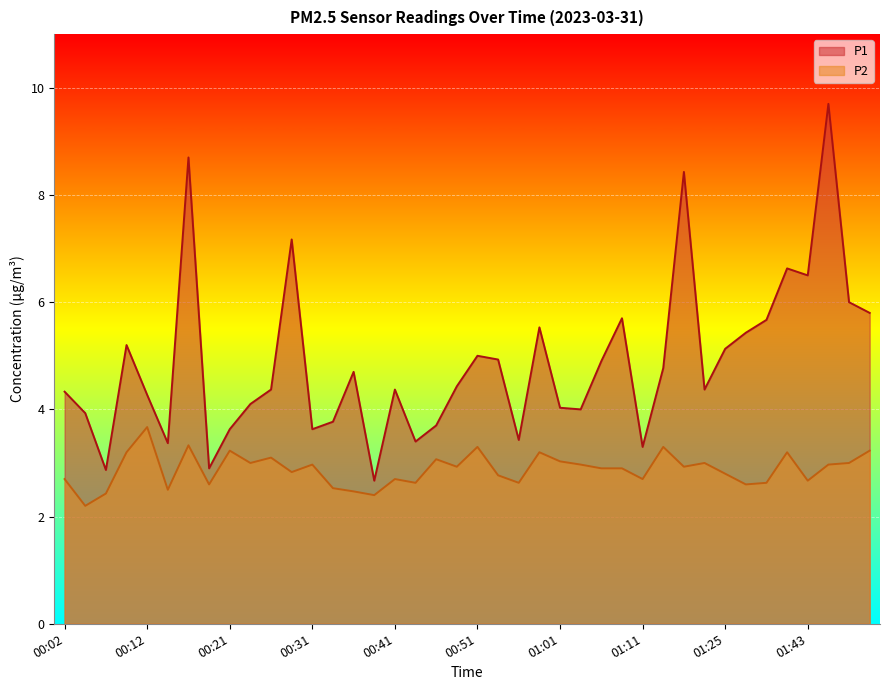

Reading right to left, list all the values displayed in this chart.

P1: 01:50=5.8	01:48=6.0	01:45=9.7	01:43=6.5	01:40=6.6	01:34=5.7	01:28=5.4	01:25=5.1	01:19=4.4	01:16=8.4	01:14=4.8	01:11=3.3	01:09=5.7	01:06=4.9	01:04=4.0	01:01=4.0	00:59=5.5	00:56=3.4	00:54=4.9	00:51=5.0	00:49=4.4	00:46=3.7	00:44=3.4	00:41=4.4	00:39=2.7	00:36=4.7	00:34=3.8	00:31=3.6	00:29=7.2	00:26=4.4	00:24=4.1	00:21=3.6	00:19=2.9	00:16=8.7	00:14=3.4	00:12=4.3	00:09=5.2	00:07=2.9	00:04=3.9	00:02=4.3
P2: 01:50=3.2	01:48=3.0	01:45=3.0	01:43=2.7	01:40=3.2	01:34=2.6	01:28=2.6	01:25=2.8	01:19=3.0	01:16=2.9	01:14=3.3	01:11=2.7	01:09=2.9	01:06=2.9	01:04=3.0	01:01=3.0	00:59=3.2	00:56=2.6	00:54=2.8	00:51=3.3	00:49=2.9	00:46=3.1	00:44=2.6	00:41=2.7	00:39=2.4	00:36=2.5	00:34=2.5	00:31=3.0	00:29=2.8	00:26=3.1	00:24=3.0	00:21=3.2	00:19=2.6	00:16=3.3	00:14=2.5	00:12=3.7	00:09=3.2	00:07=2.4	00:04=2.2	00:02=2.7